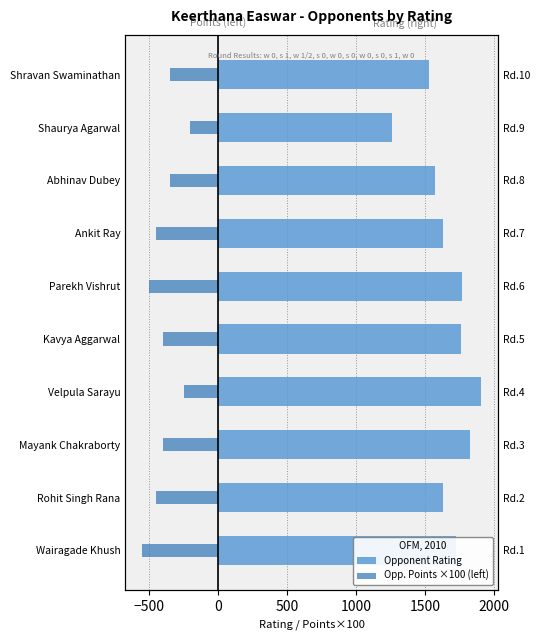

How many values in the Opponent Rating series exceed 1720?

4